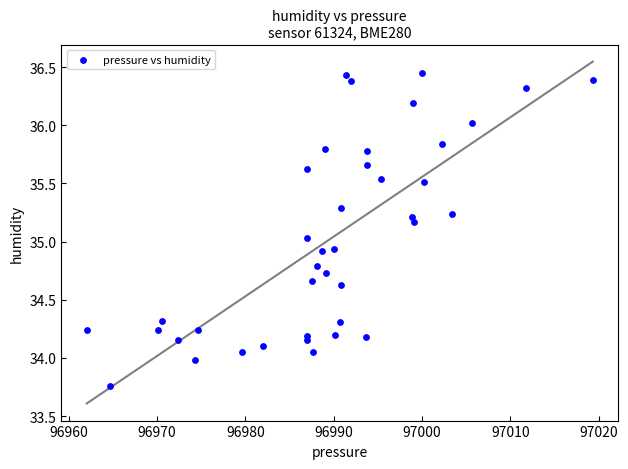

What is the range of Y values (max minus min)?

2.7